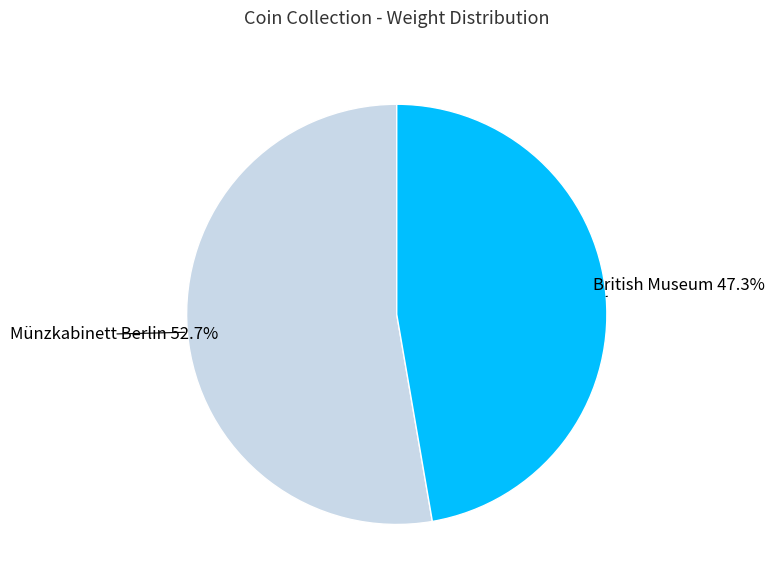

To the nearest percent, what is the difference between the largest and smallest slice percentages?

5%